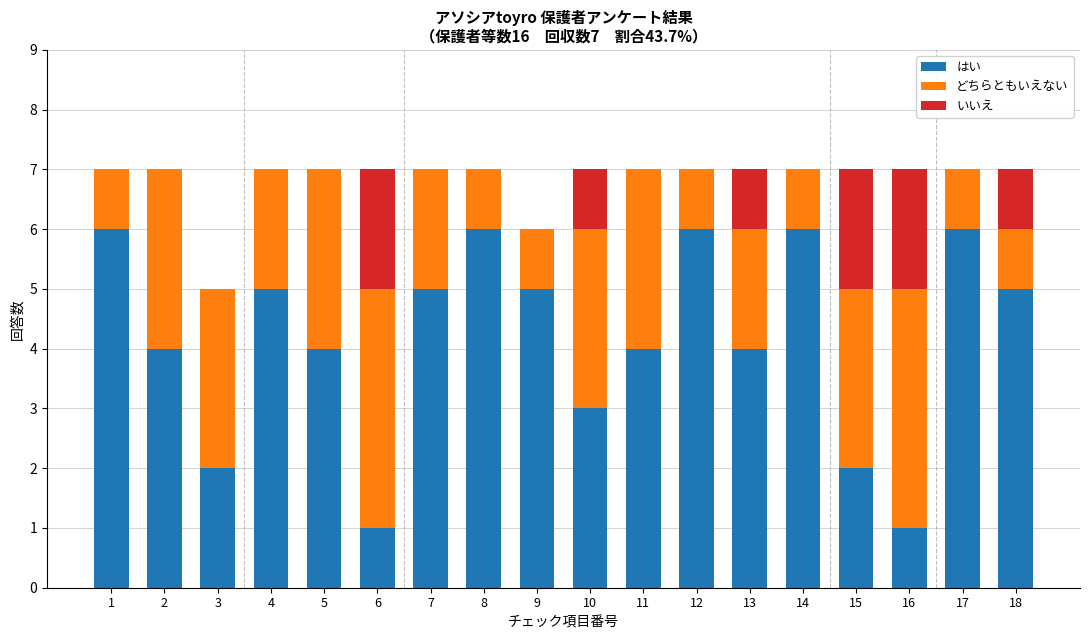

What is the sum of the はい values at 14 and 8?

12